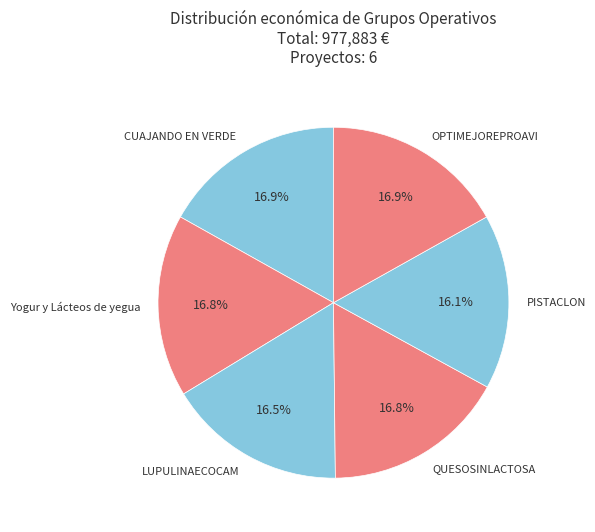

Is it true that PISTACLON is 16% of the pie?

True